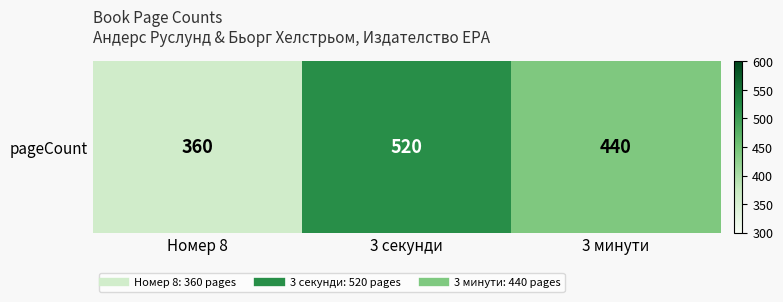

What is the minimum value shown in the chart?

360